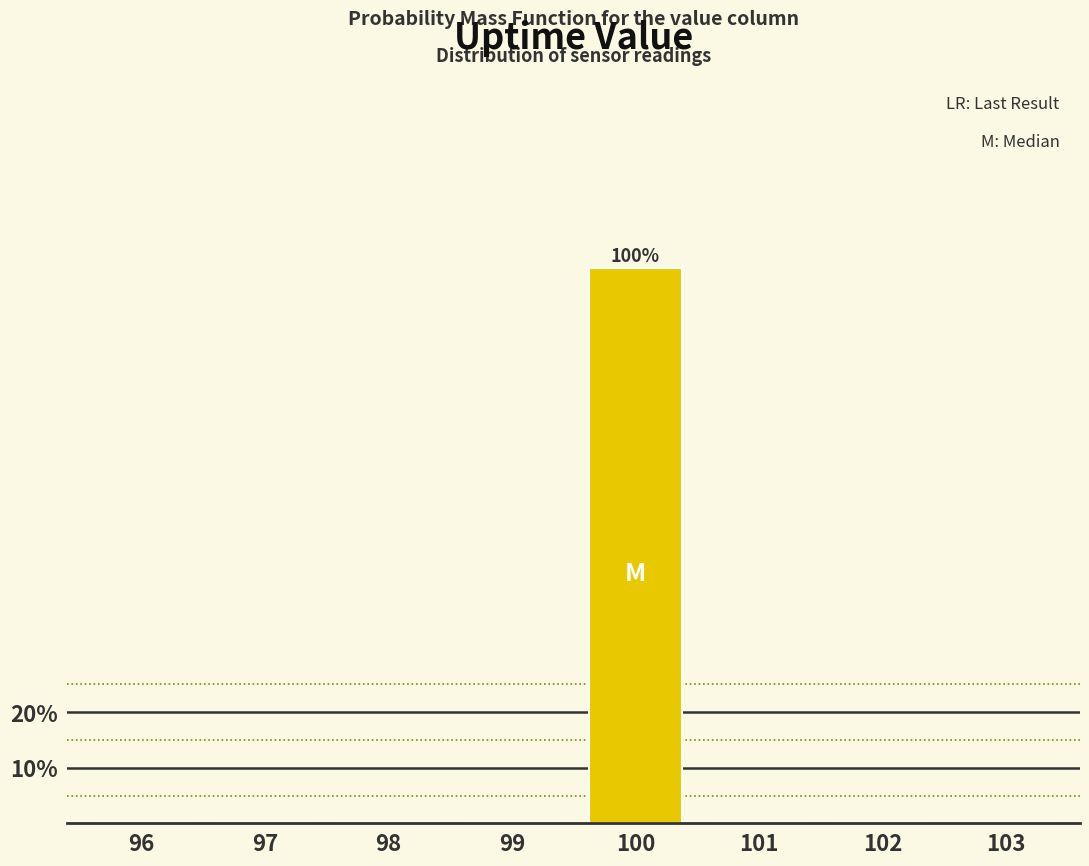

Reading left to right, transcribe all the data shown in this chart.

96=0	97=0	98=0	99=0	100=100	101=0	102=0	103=0